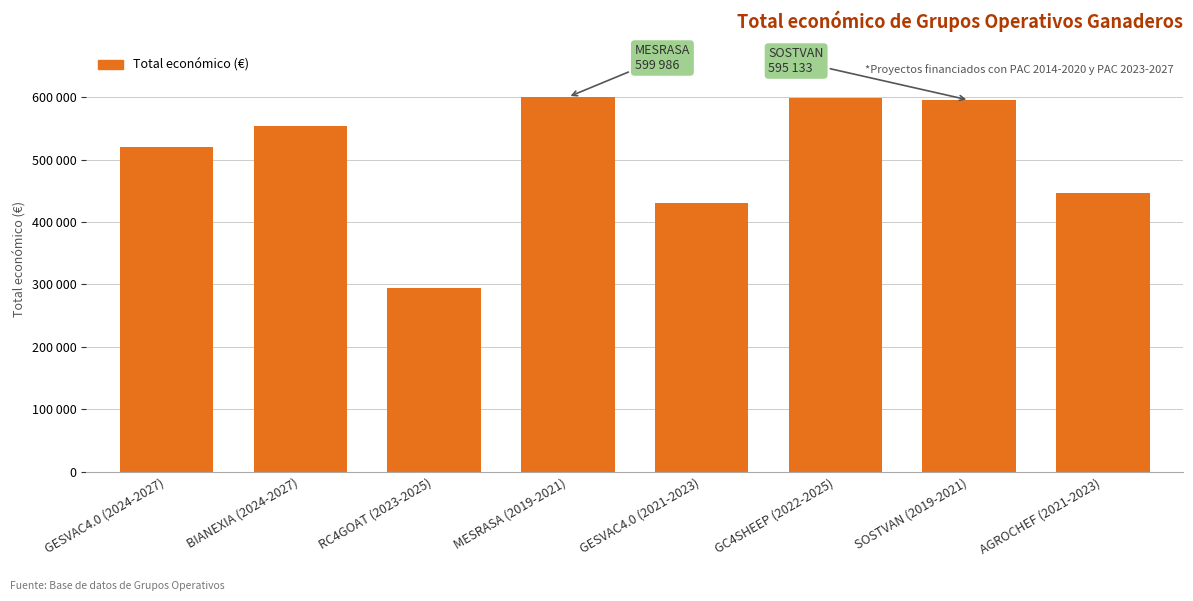

Reading left to right, extract all data points from this chart.

520062	553196	294224	599986	430411	599022	595133	446440